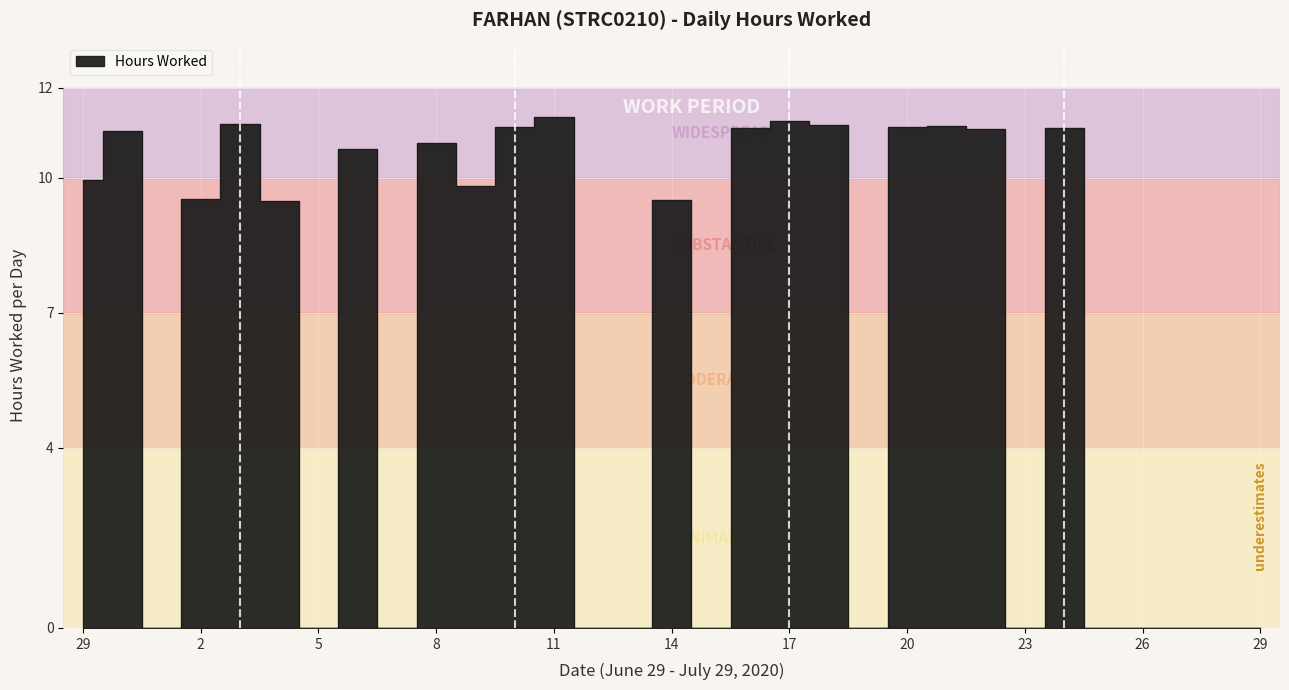

How many points are lower than both their immediate neighbors (excluding endpoints)?

7